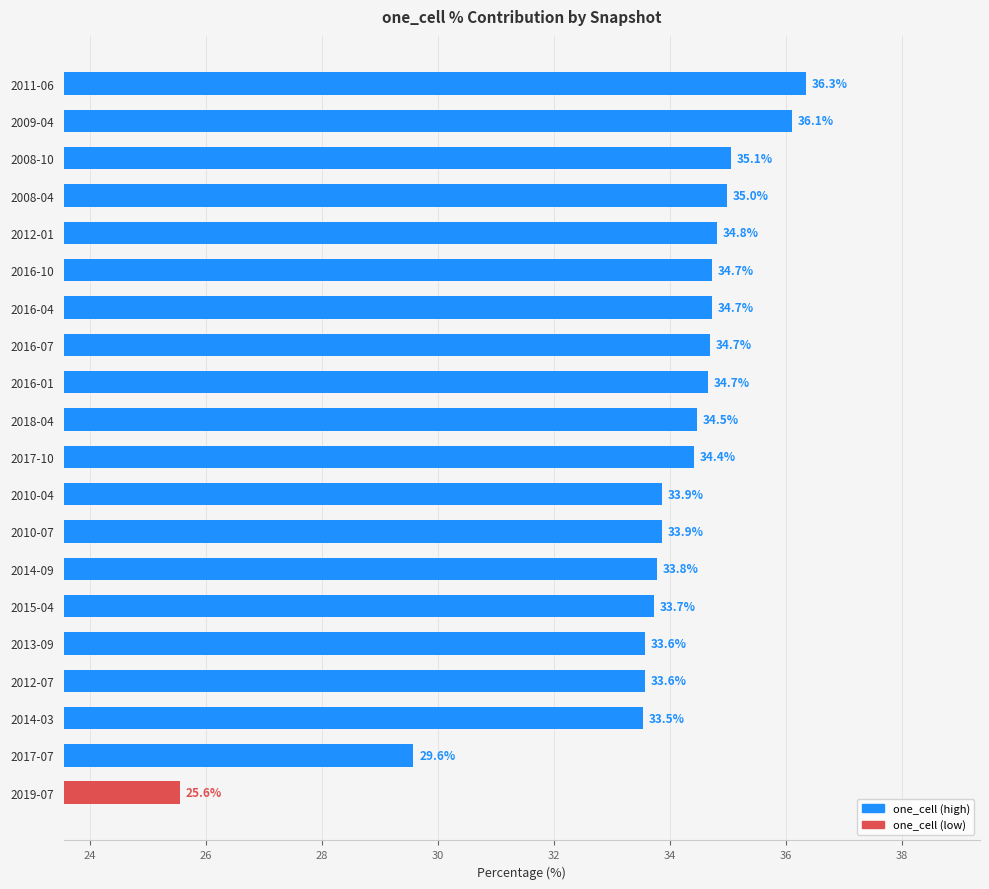

What is the minimum value shown in the chart?

25.6